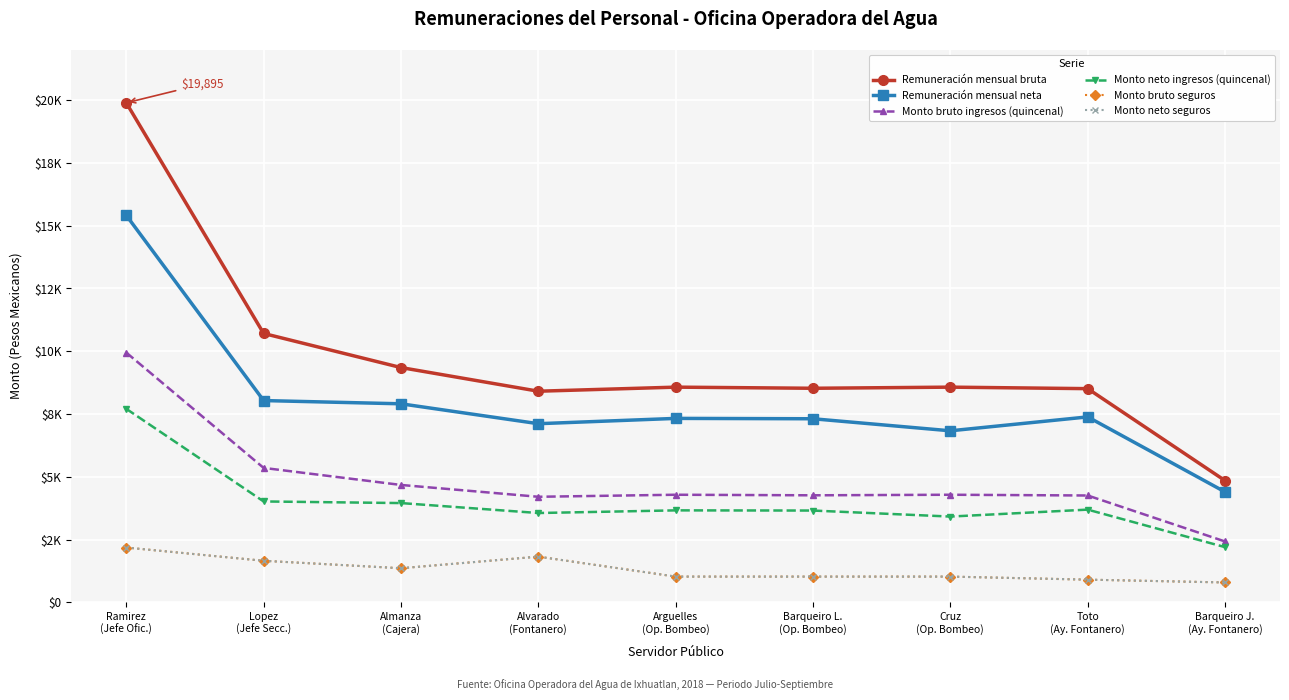

What position from the right is Toto
(Ay. Fontanero)?

2